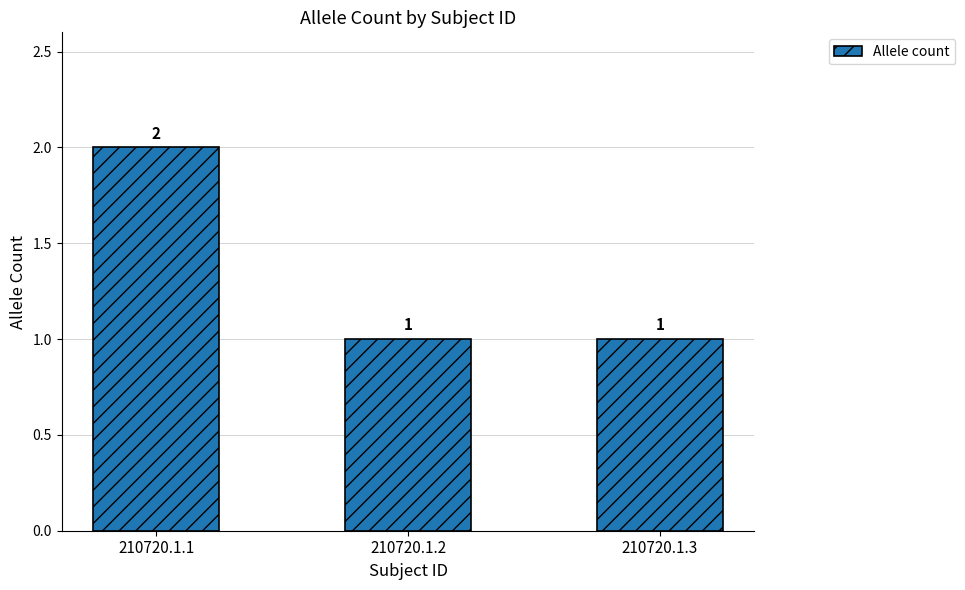

Which has a higher value, 210720.1.3 or 210720.1.1?

210720.1.1